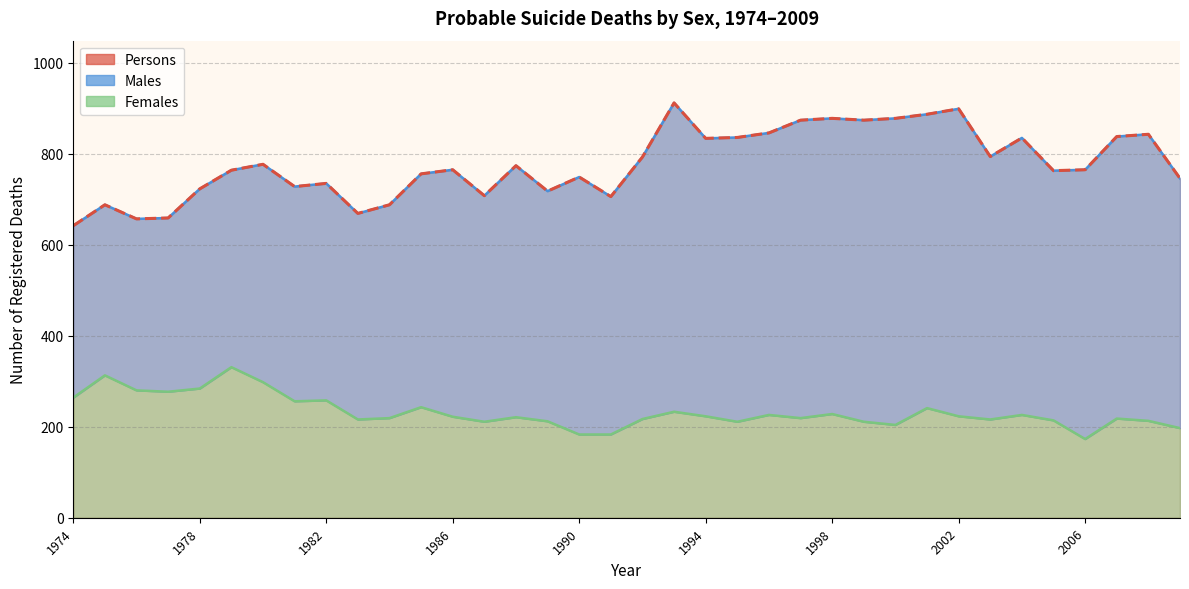

Where is the first local maximum for Persons?

1975